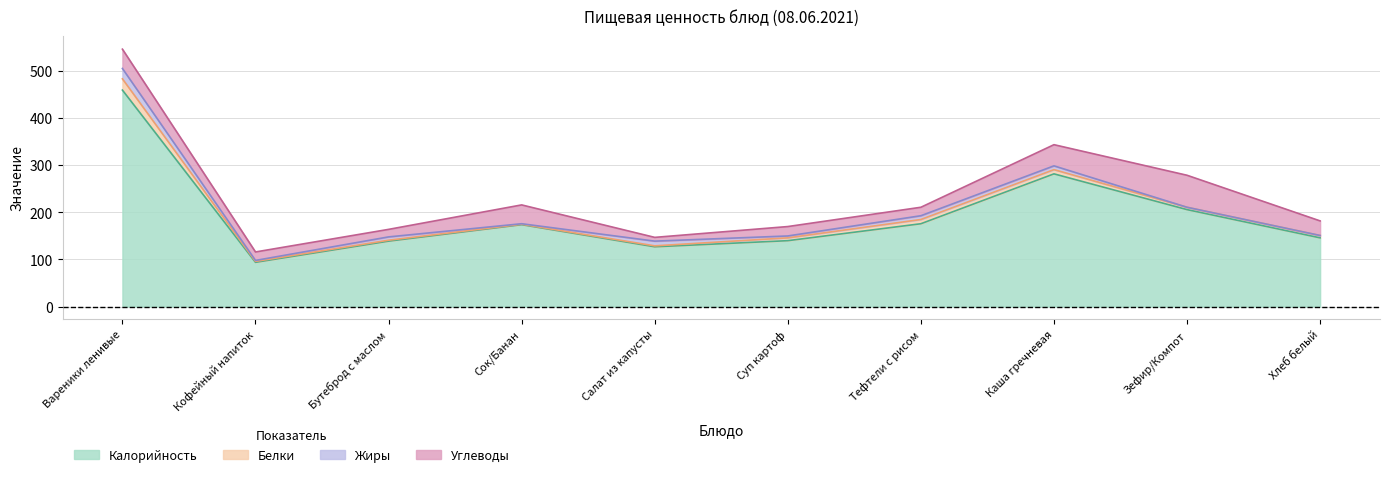

True or false: Калорийность and Жиры intersect in this chart.

False